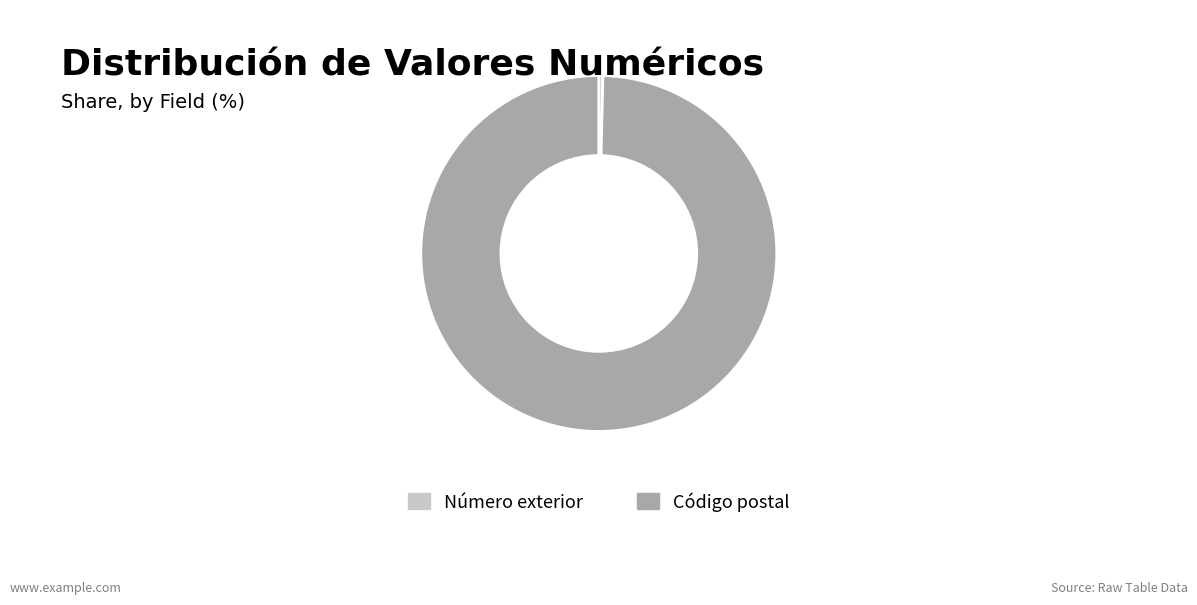

The Número exterior slice represents 0% of the pie. True or false?

True